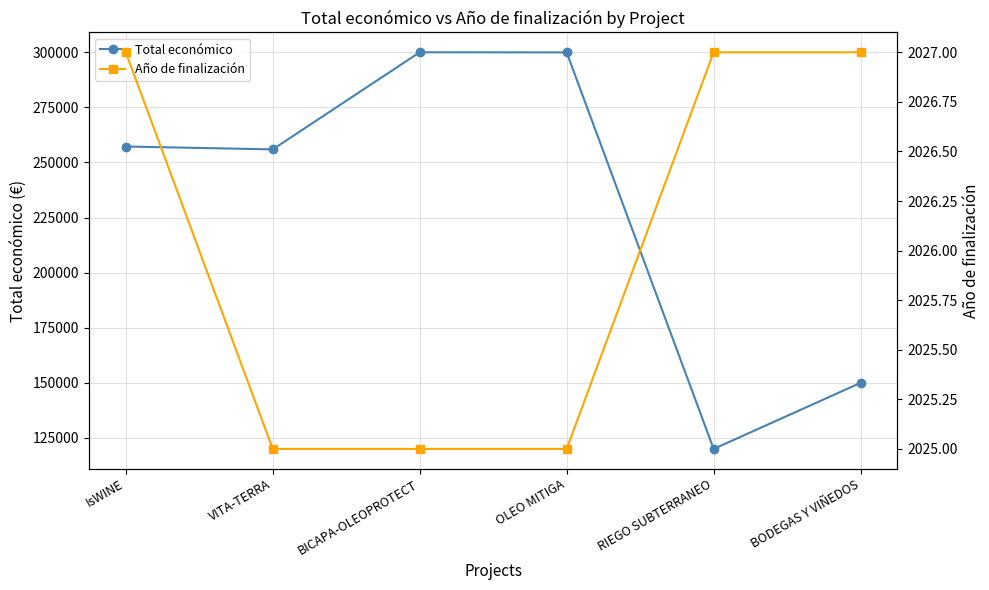

What is the maximum value for Total económico?

299997